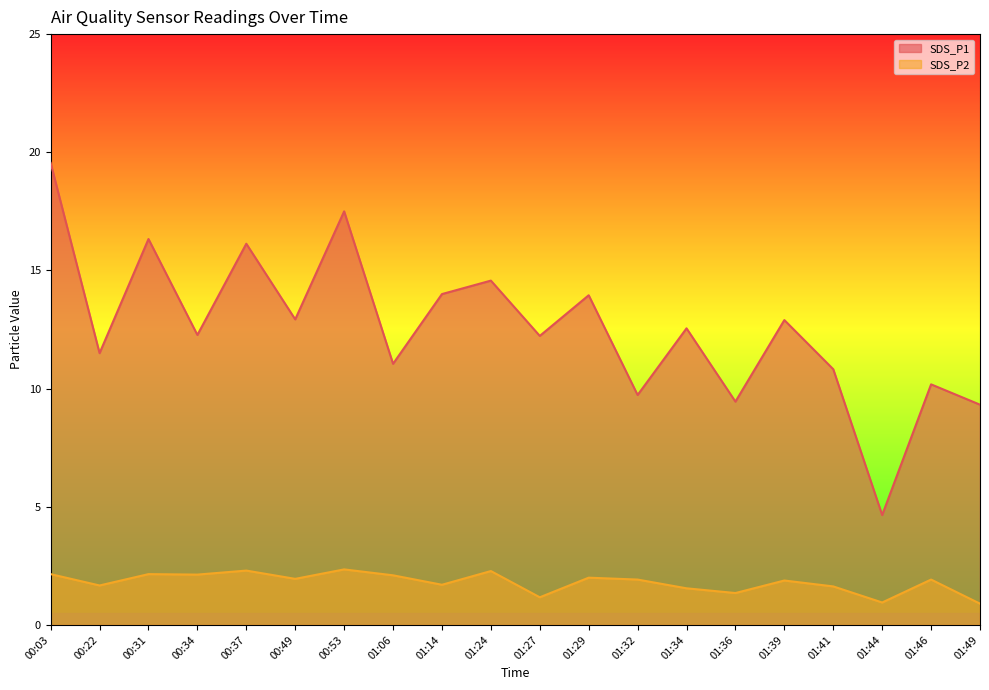

Between 01:32 and 01:49, which series saw the biggest shift?

SDS_P2